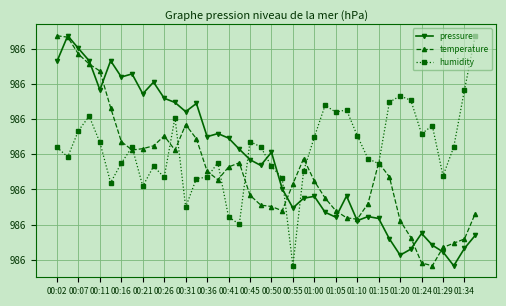

What is the label of the 29th point from the right?

00:55